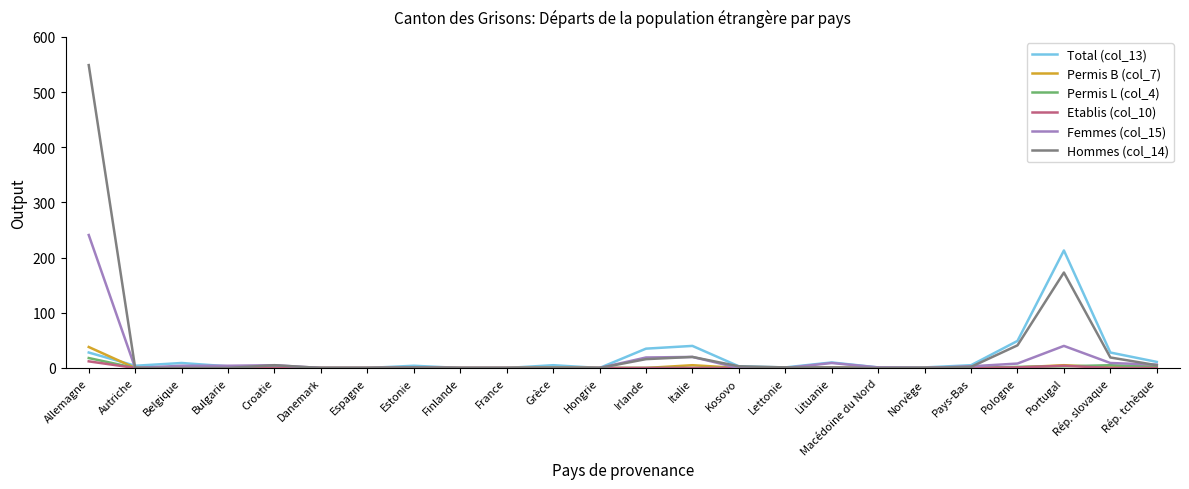

What value does the Total (col_13) series have at Rép. tchèque?

11